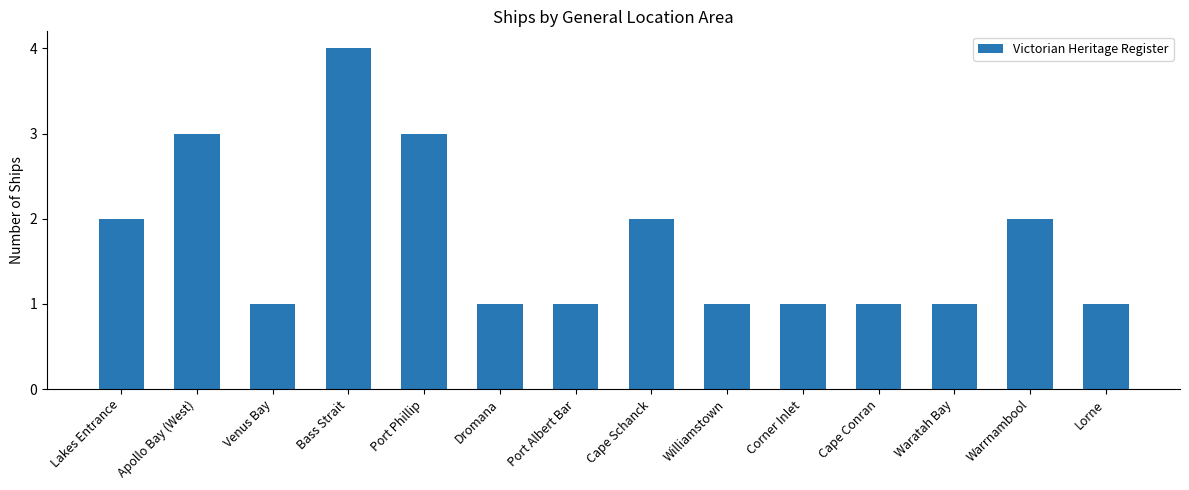

Reading right to left, transcribe all the data shown in this chart.

Lorne=1	Warrnambool=2	Waratah Bay=1	Cape Conran=1	Corner Inlet=1	Williamstown=1	Cape Schanck=2	Port Albert Bar=1	Dromana=1	Port Phillip=3	Bass Strait=4	Venus Bay=1	Apollo Bay (West)=3	Lakes Entrance=2